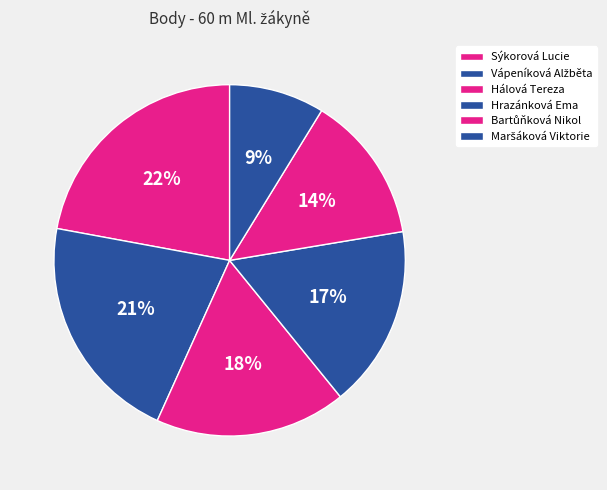

Which slice is the largest?

Sýkorová Lucie